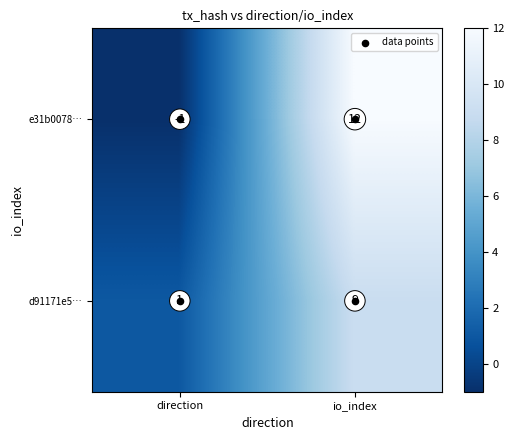

Between direction and io_index, which series saw the biggest shift?

e31b0078…